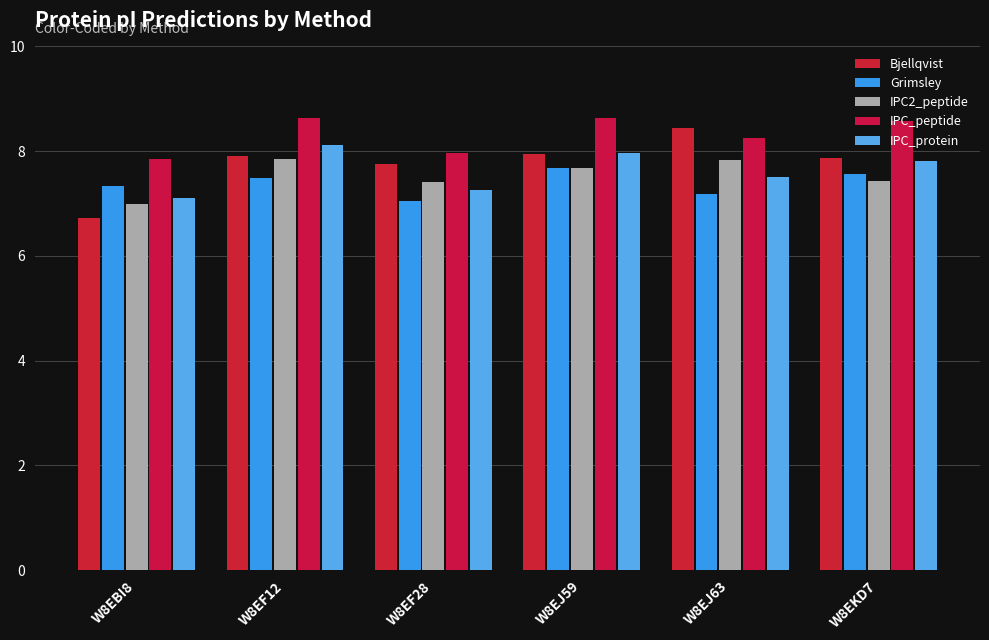

Reading left to right, what are all the values shown in this chart?

Bjellqvist: W8EBI8=6.7	W8EF12=7.9	W8EF28=7.7	W8EJ59=8.0	W8EJ63=8.4	W8EKD7=7.9
Grimsley: W8EBI8=7.3	W8EF12=7.5	W8EF28=7.0	W8EJ59=7.7	W8EJ63=7.2	W8EKD7=7.6
IPC2_peptide: W8EBI8=7.0	W8EF12=7.8	W8EF28=7.4	W8EJ59=7.7	W8EJ63=7.8	W8EKD7=7.4
IPC_peptide: W8EBI8=7.8	W8EF12=8.6	W8EF28=8.0	W8EJ59=8.6	W8EJ63=8.3	W8EKD7=8.6
IPC_protein: W8EBI8=7.1	W8EF12=8.1	W8EF28=7.2	W8EJ59=8.0	W8EJ63=7.5	W8EKD7=7.8